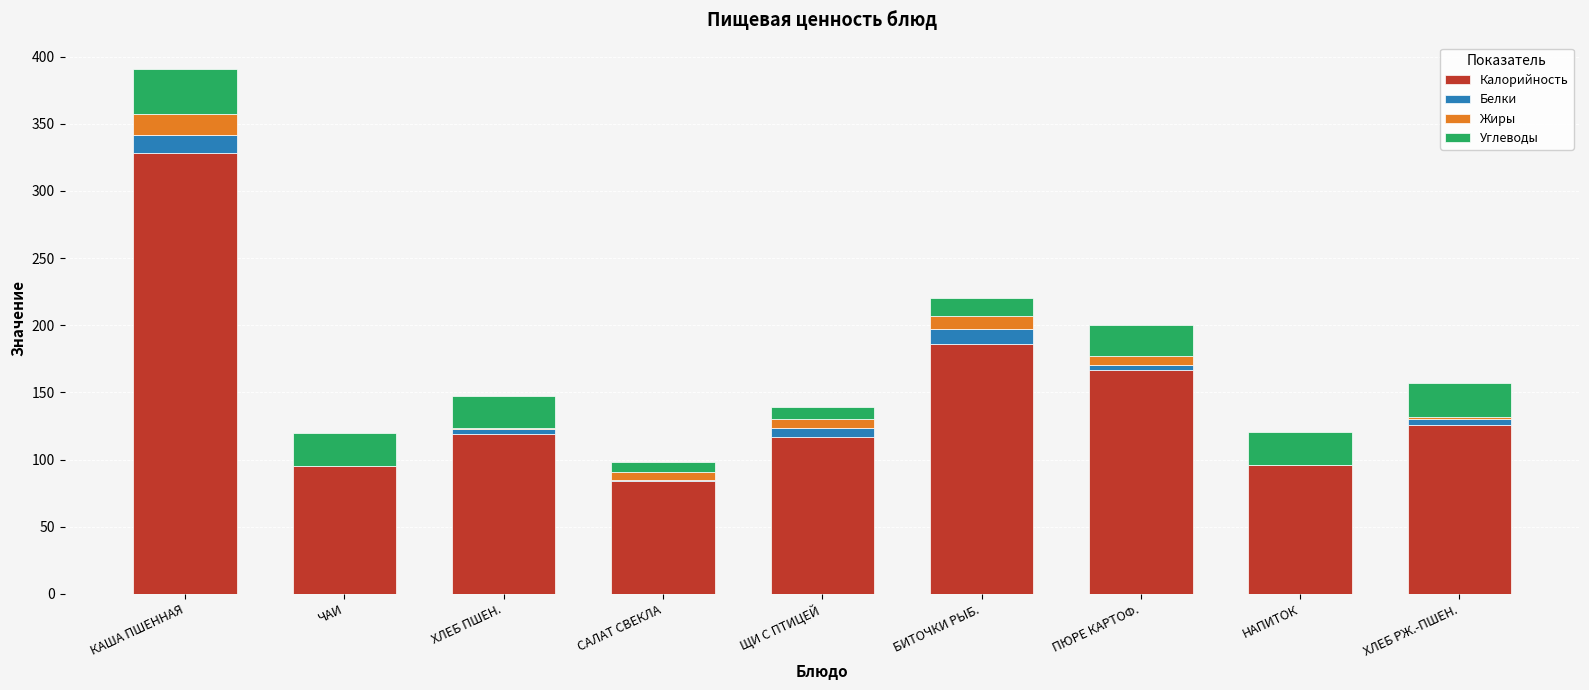

Is it true that Калорийность equals 54.0 at САЛАТ СВЕКЛА?

False